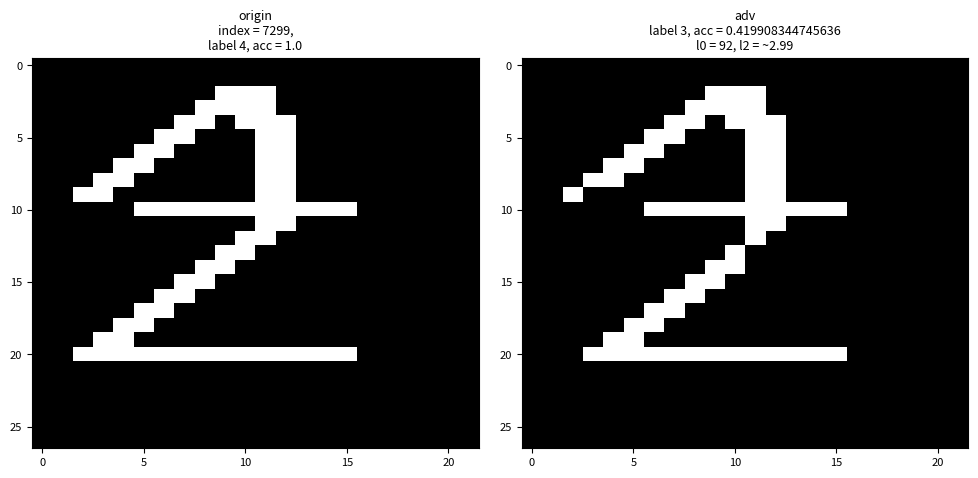

Which has a higher value, 13 or 0?

13